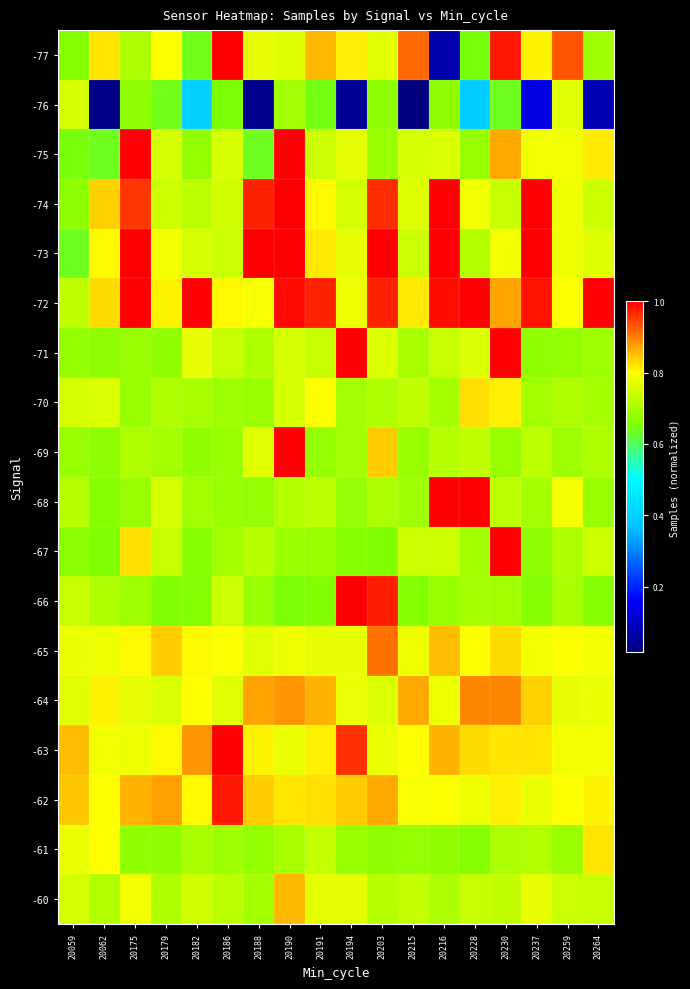

What is the total value across all series at 20179?

13.4